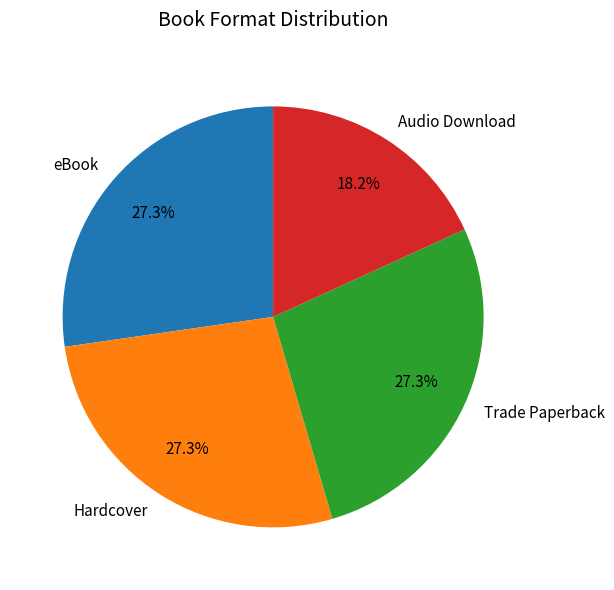

Which category has the smallest portion of the pie?

Audio Download